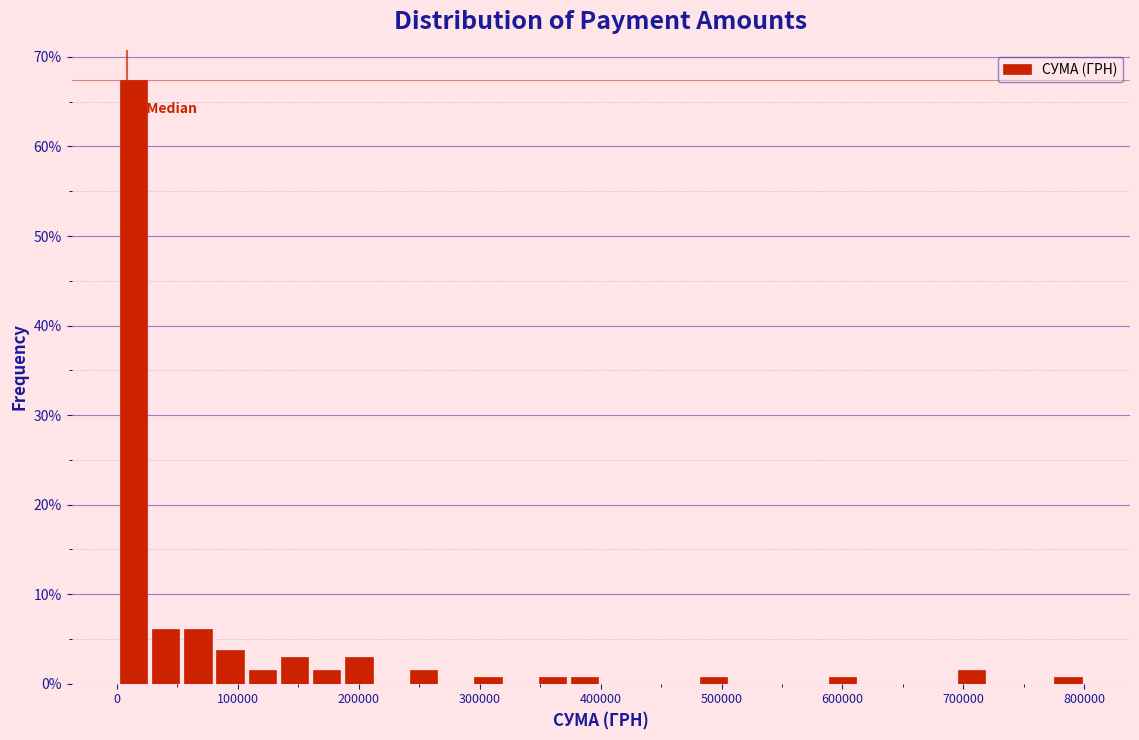

Around what value on the x-axis is the tallest bar? Give the approximate position of its centre, as read against the axis.

10000